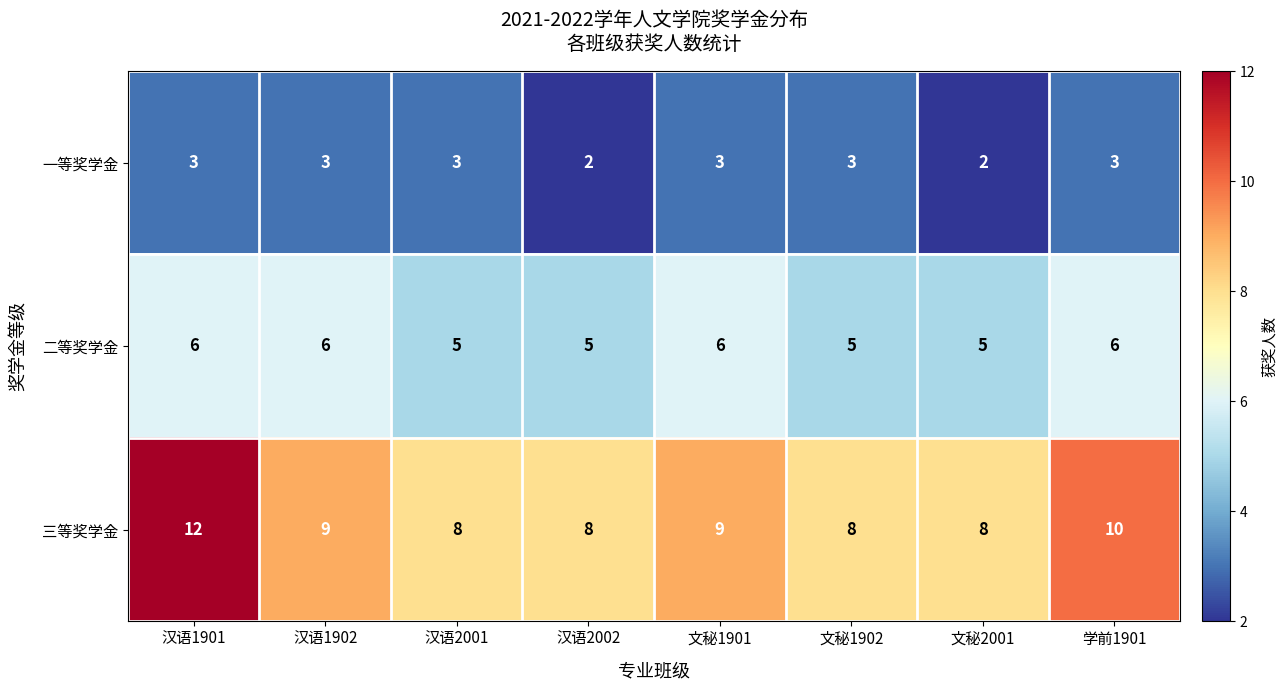

Rank the series by their maximum value, from lowest to highest.

一等奖学金, 二等奖学金, 三等奖学金